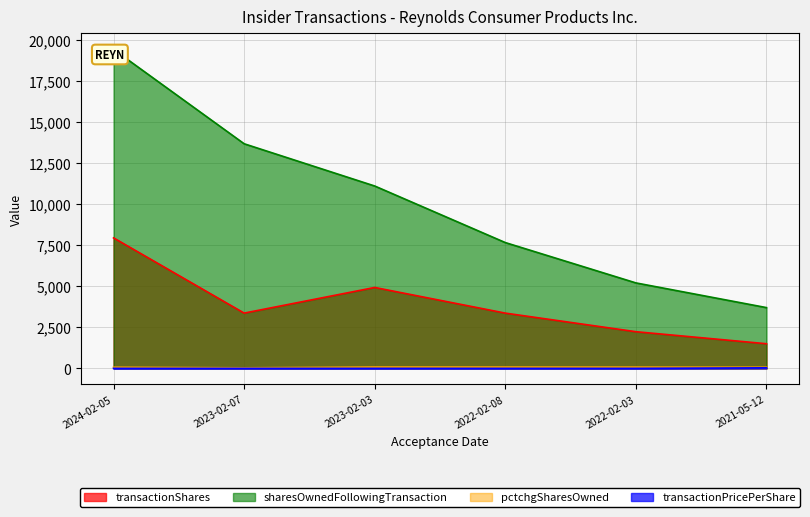

Which has a higher value, 2021-05-12 or 2023-02-03?

2023-02-03